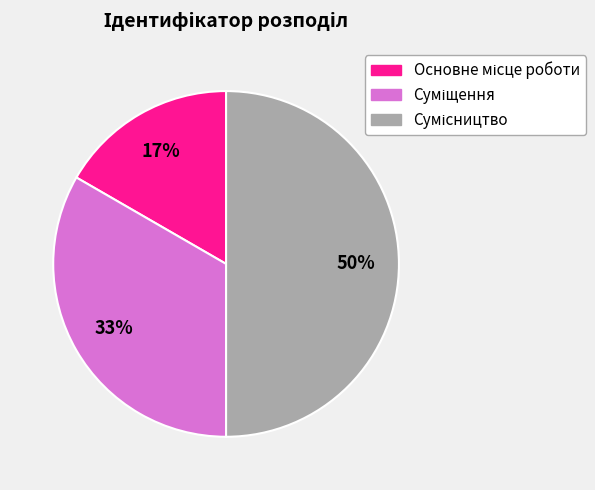

To the nearest percent, what is the average slice percentage?

33%